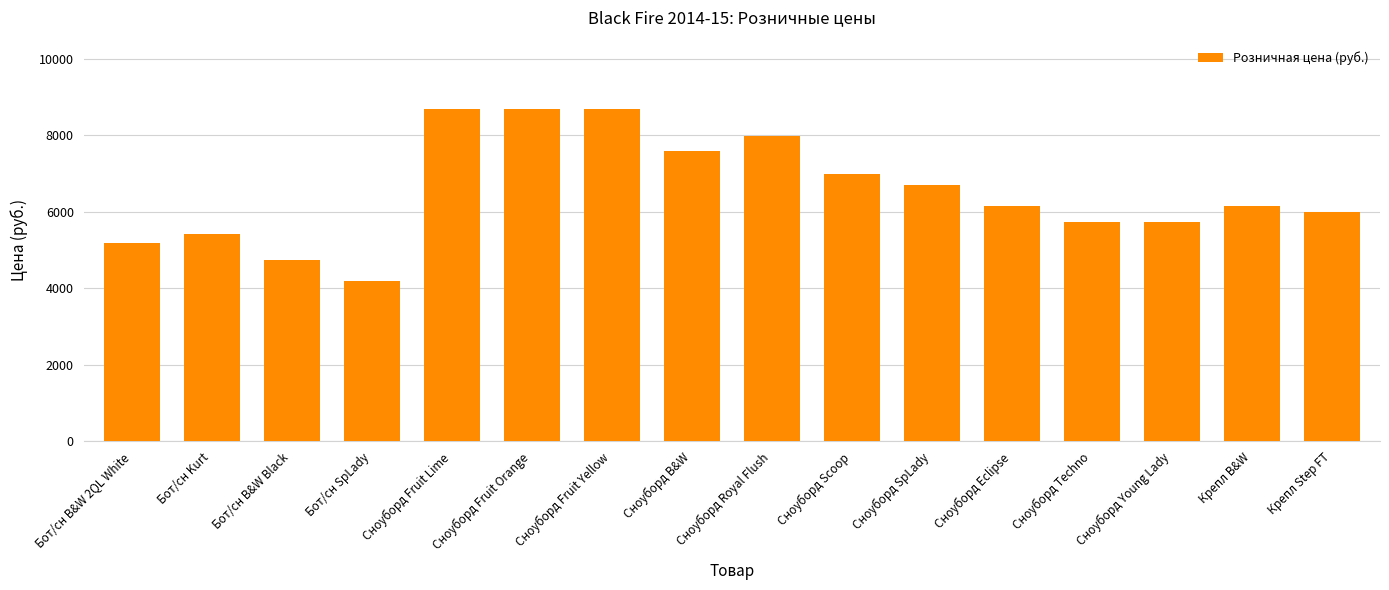

The value at Бот/сн B&W 2QL White is 5190. True or false?

True